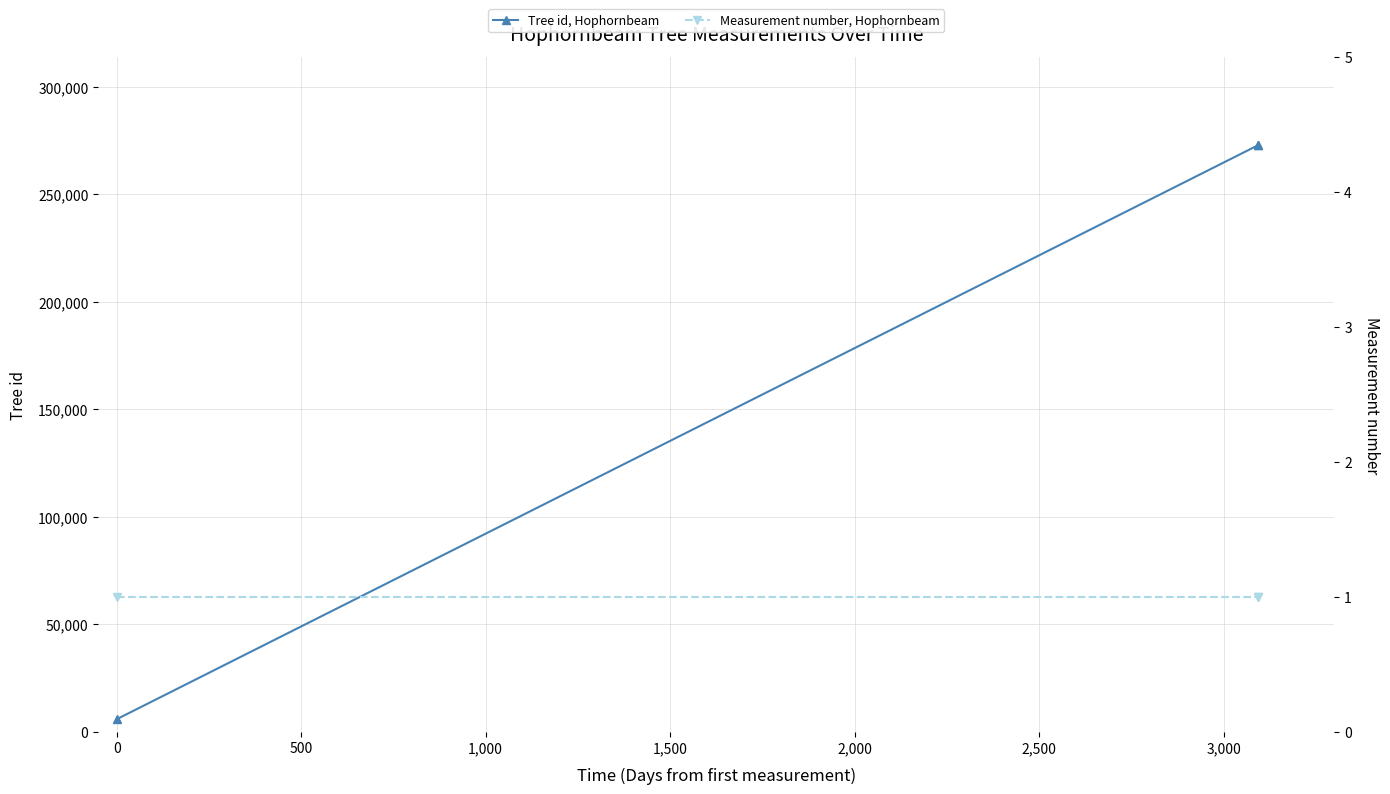

What value does the Tree id, Hophornbeam series have at 0, to the nearest 100?

5900